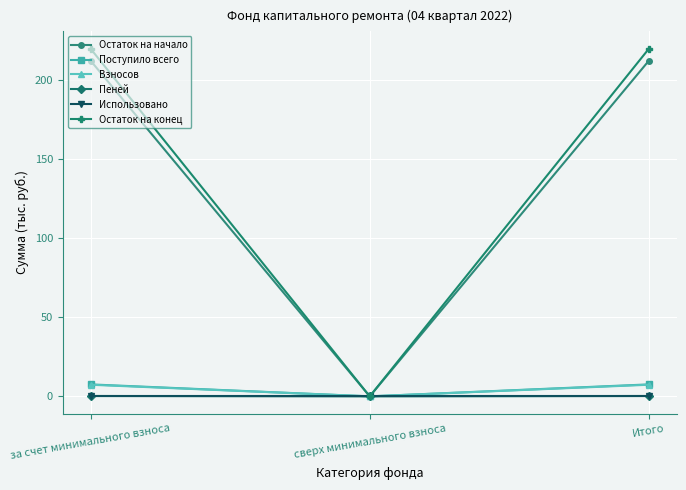

Between сверх минимального взноса and Итого, which series saw the biggest shift?

Остаток на конец